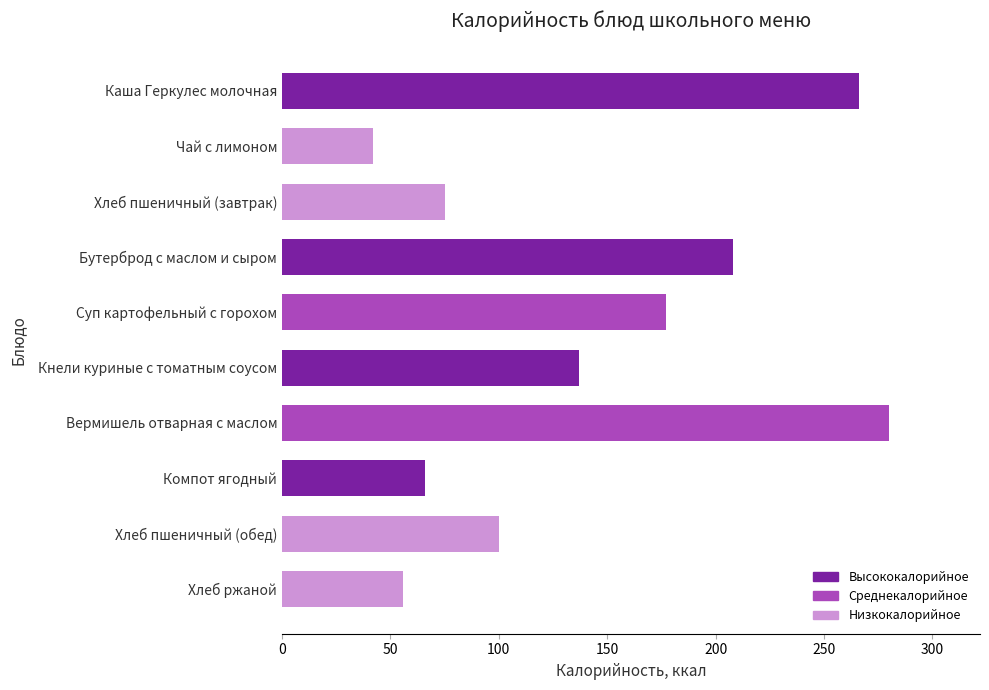

How many data points are less than 137?

5